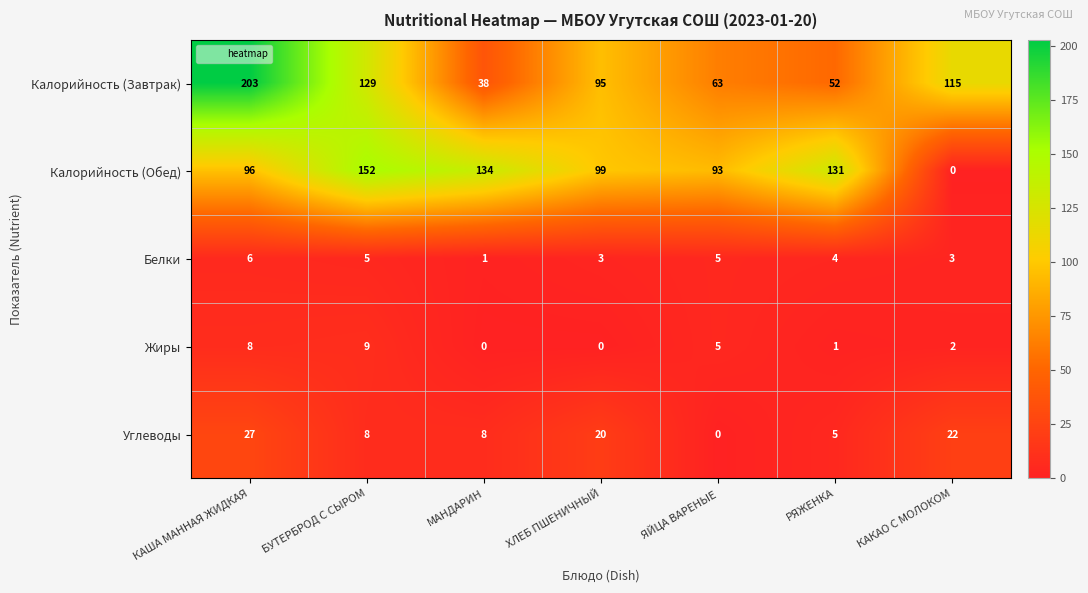

At КАША МАННАЯ ЖИДКАЯ, list the series in order from largest to smallest.

Калорийность (Завтрак), Калорийность (Обед), Углеводы, Жиры, Белки